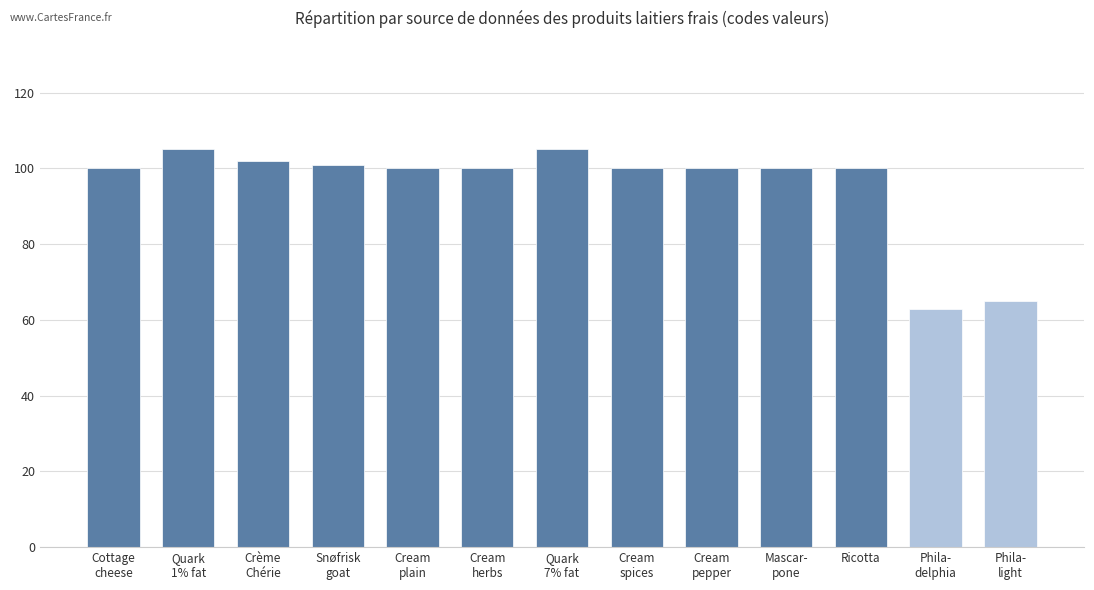

What is the greatest value displayed?

105